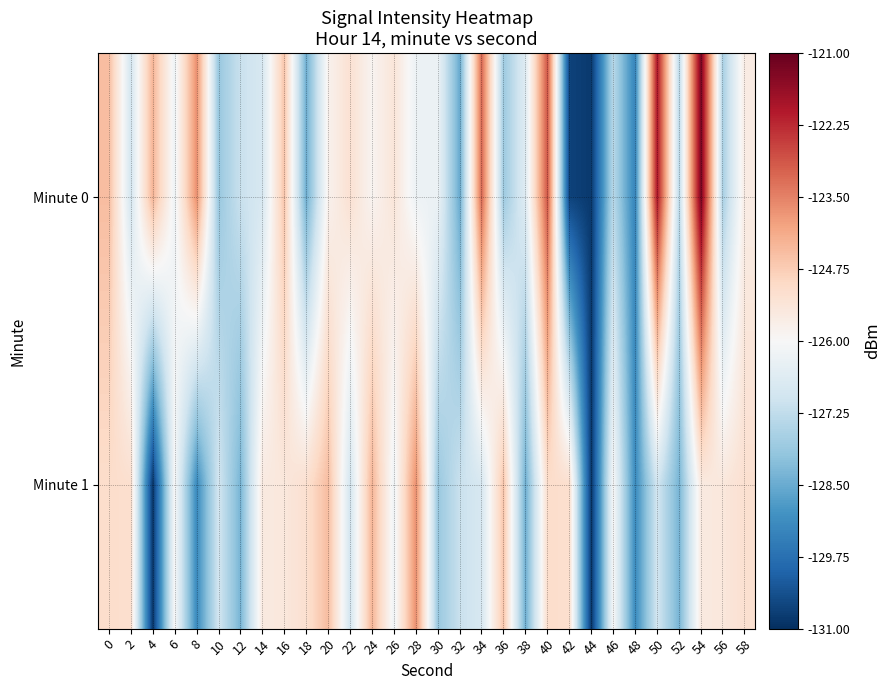

Reading left to right, list all the values displayed in this chart.

Minute 0: 0=-124.5	2=-126.9	4=-124.3	6=-126.2	8=-123.7	10=-127.9	12=-127.1	14=-126.8	16=-124.6	18=-128.4	20=-125.8	22=-125.2	24=-125.9	26=-125.4	28=-126.3	30=-126.3	32=-128.5	34=-123.1	36=-127.8	38=-126.6	40=-122.9	42=-130.6	44=-130.8	46=-127.4	48=-129.3	50=-121.9	52=-127.4	54=-121.2	56=-127.6	58=-125.6
Minute 1: 0=-125.1	2=-125.2	4=-130.9	6=-126.0	8=-129.1	10=-126.9	12=-128.3	14=-125.5	16=-125.5	18=-125.2	20=-124.5	22=-126.9	24=-124.3	26=-126.2	28=-123.7	30=-127.9	32=-127.1	34=-126.8	36=-124.6	38=-128.4	40=-125.1	42=-125.2	44=-130.9	46=-126.0	48=-129.1	50=-126.9	52=-128.3	54=-125.5	56=-125.5	58=-125.2